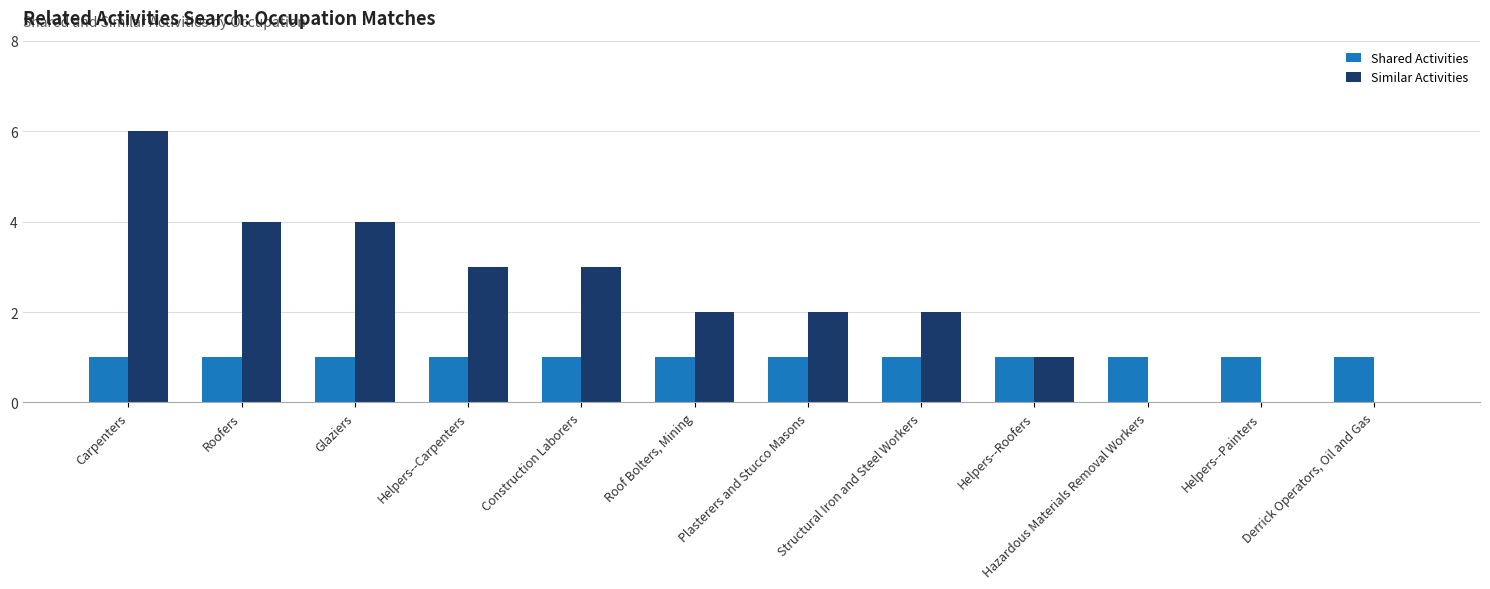

Is it true that Similar Activities equals 9 at Carpenters?

False